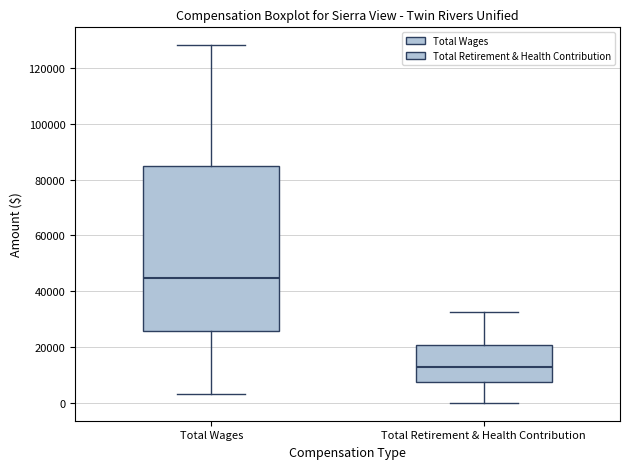

Where is the upper edge of the box for Total Retirement & Health Contribution on the y-axis? The values are not printed on the chart, so give them approximately, as read against the axis.

20000